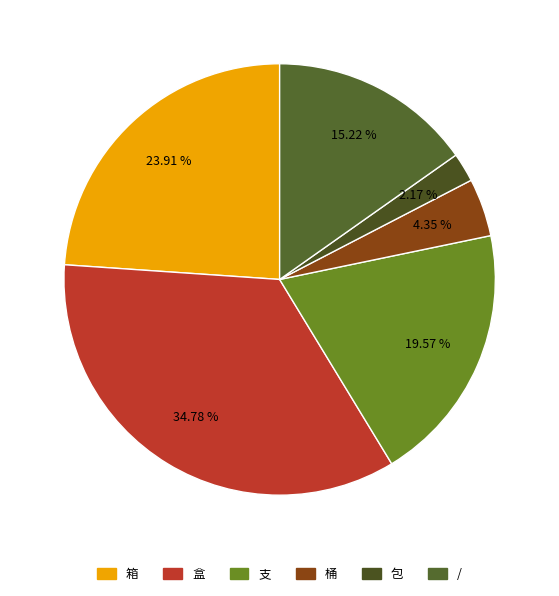

Is 箱 the majority of the pie?

No